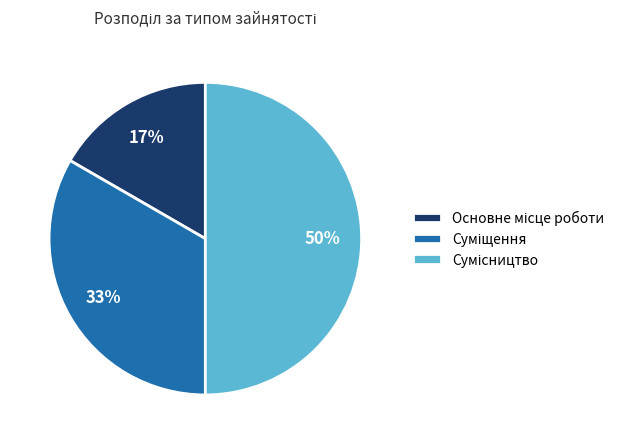

To the nearest percent, what is the average slice percentage?

33%